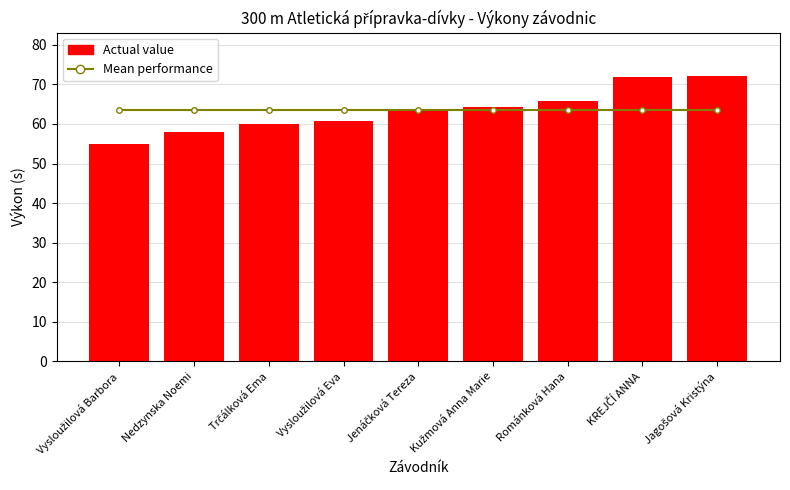

What are all the series names shown in the legend?

Mean performance, Actual value